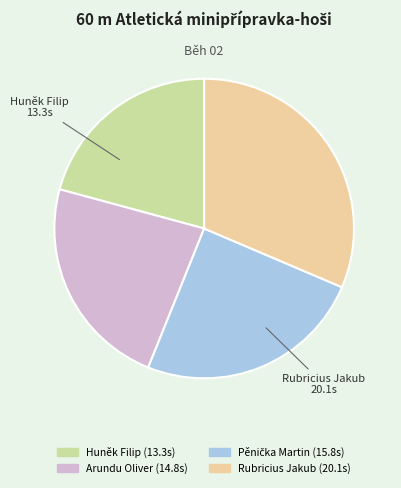

Combined, do Rubricius Jakub and Huněk Filip account for over 50%?

Yes